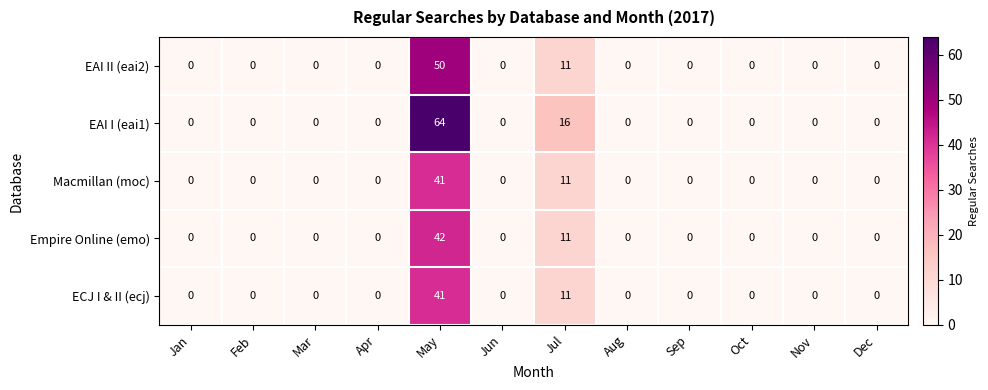

What is the sum of all Macmillan (moc) values?

52